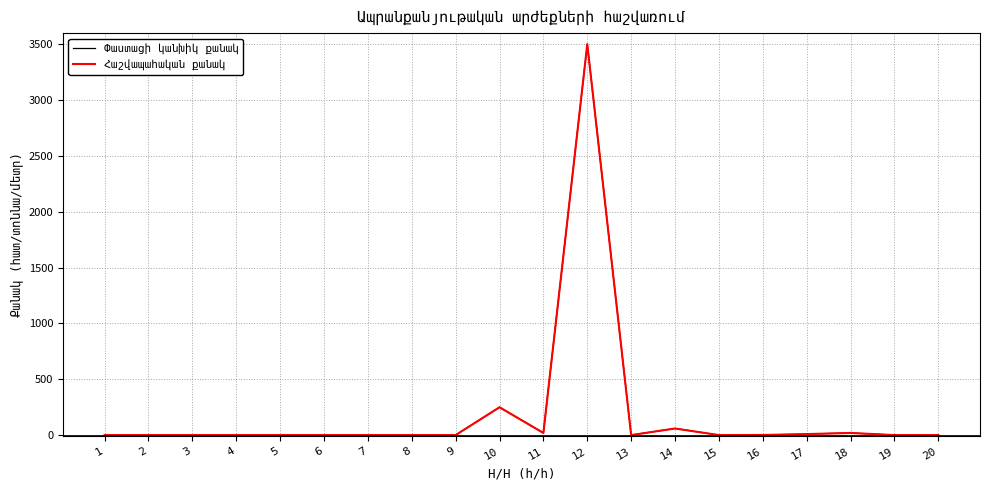

True or false: Հաշվապահական քանակ and Փաստացի կանխիկ քանակ cross at least once.

False